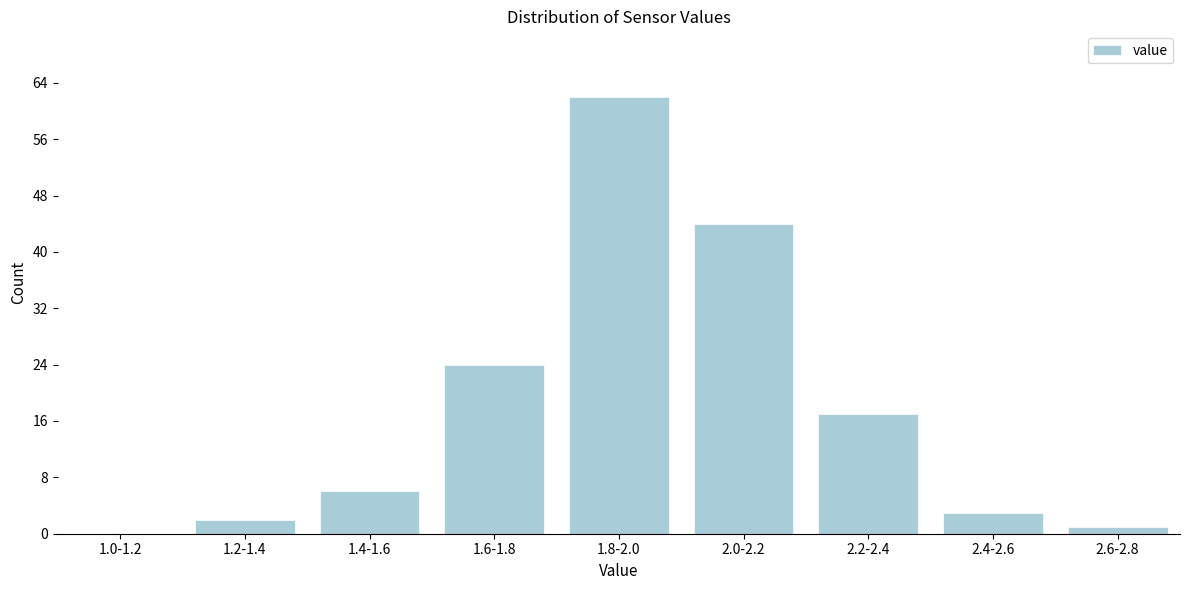

Reading left to right, list all the values displayed in this chart.

1.0-1.2=0	1.2-1.4=2	1.4-1.6=6	1.6-1.8=24	1.8-2.0=62	2.0-2.2=44	2.2-2.4=17	2.4-2.6=3	2.6-2.8=1